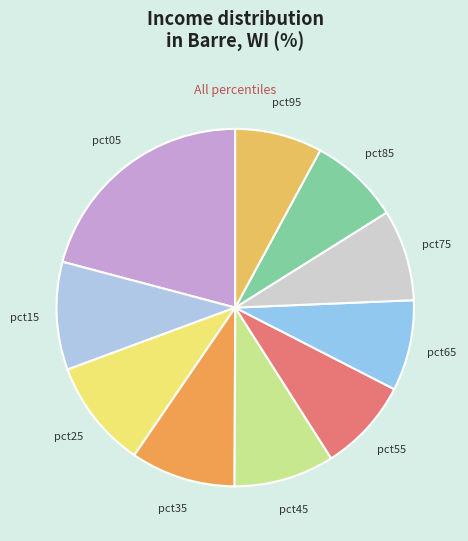

Does pct75 represent more than half of the total?

No